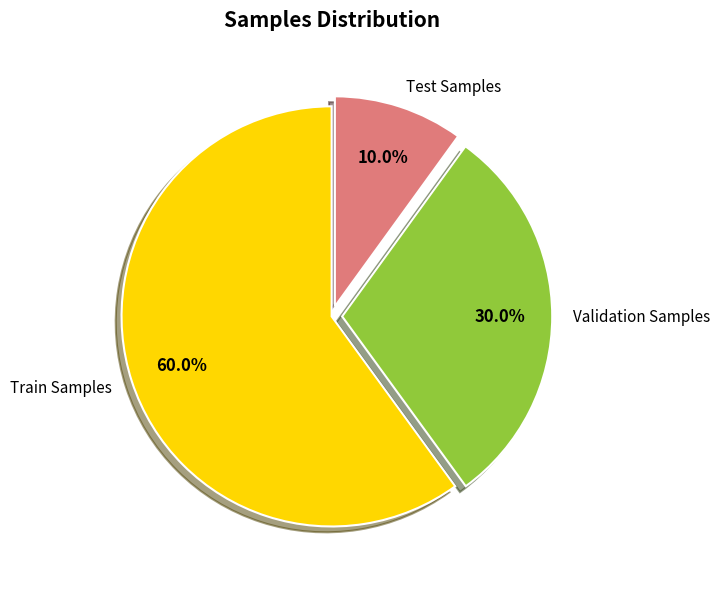

Which slice is the largest?

Train Samples